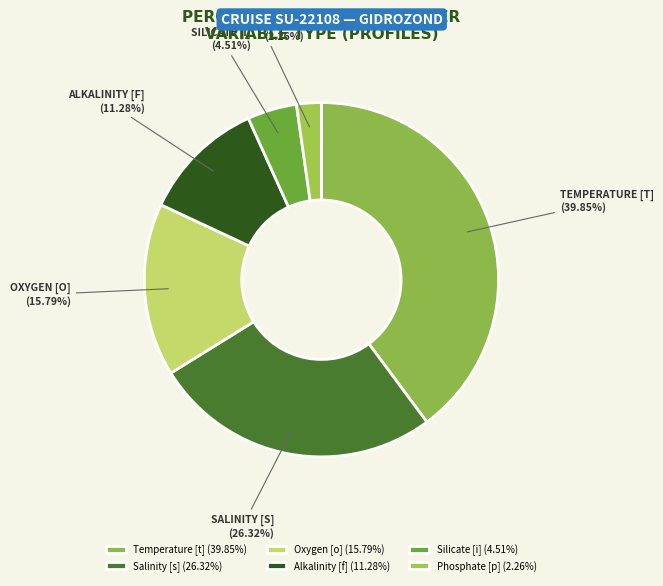

How many slices are in this pie chart?

6